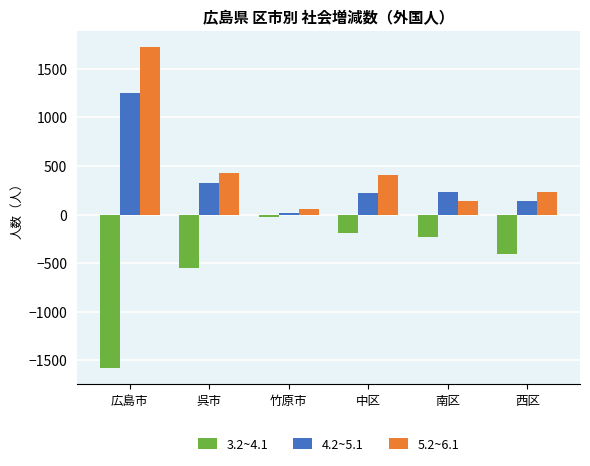

At which category is the sum across all series the highest?

広島市